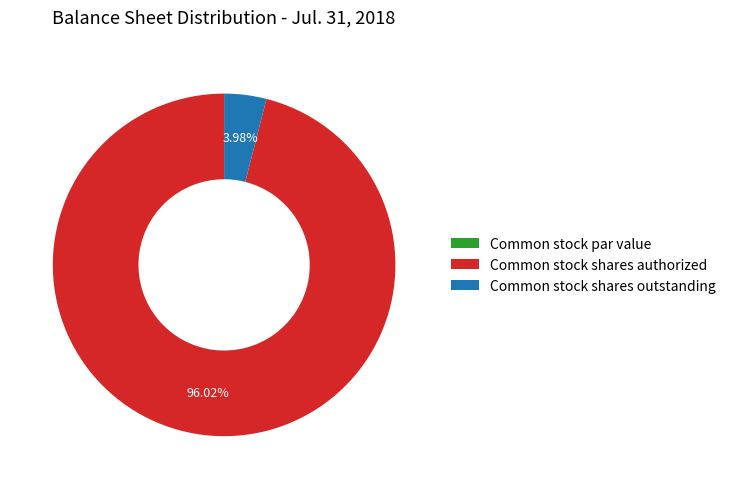

Which slice represents more than half of the pie?

Common stock shares authorized